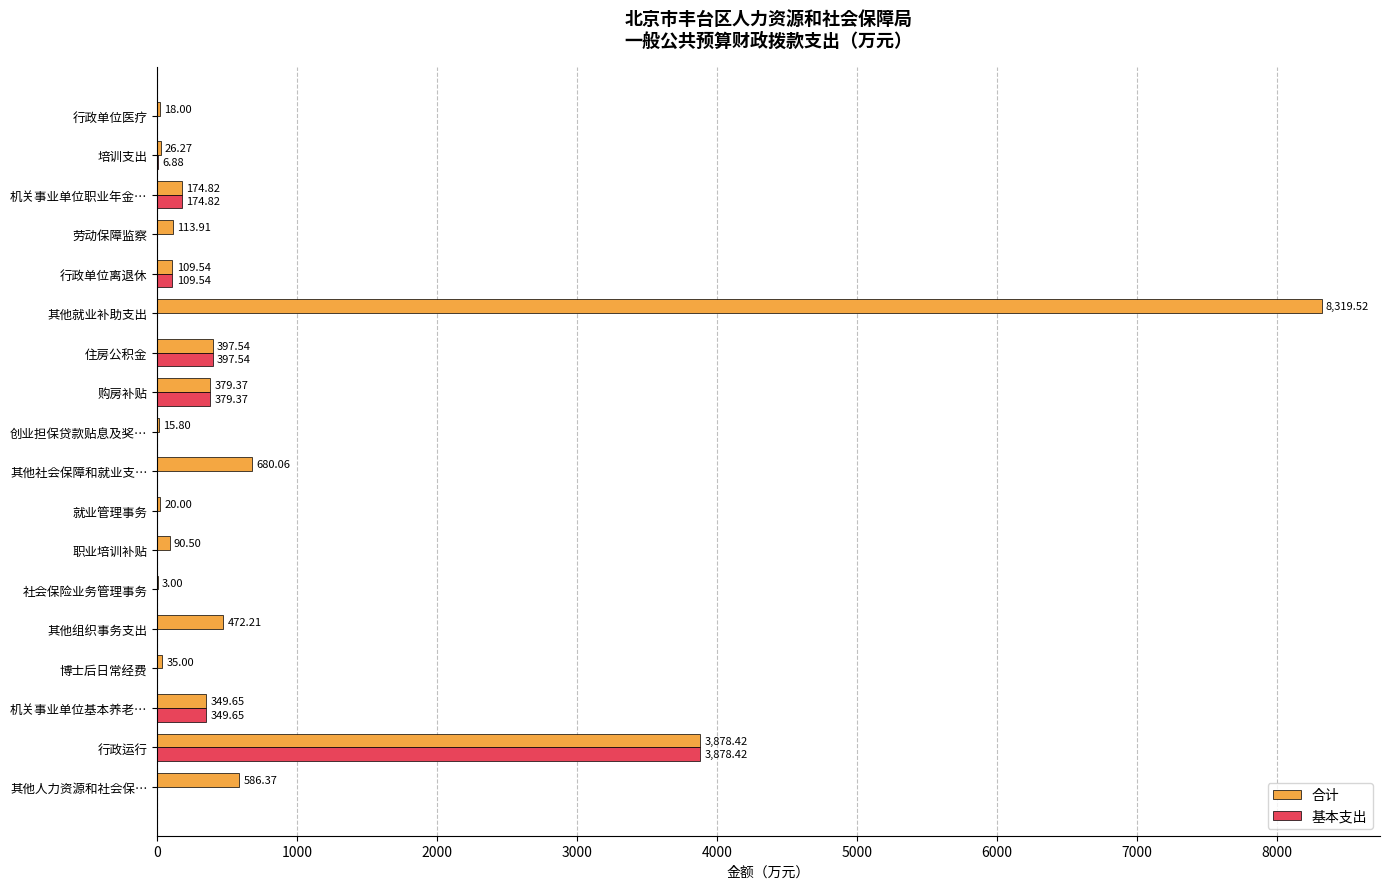

Where is 基本支出 nearest to the value 1939?

住房公积金